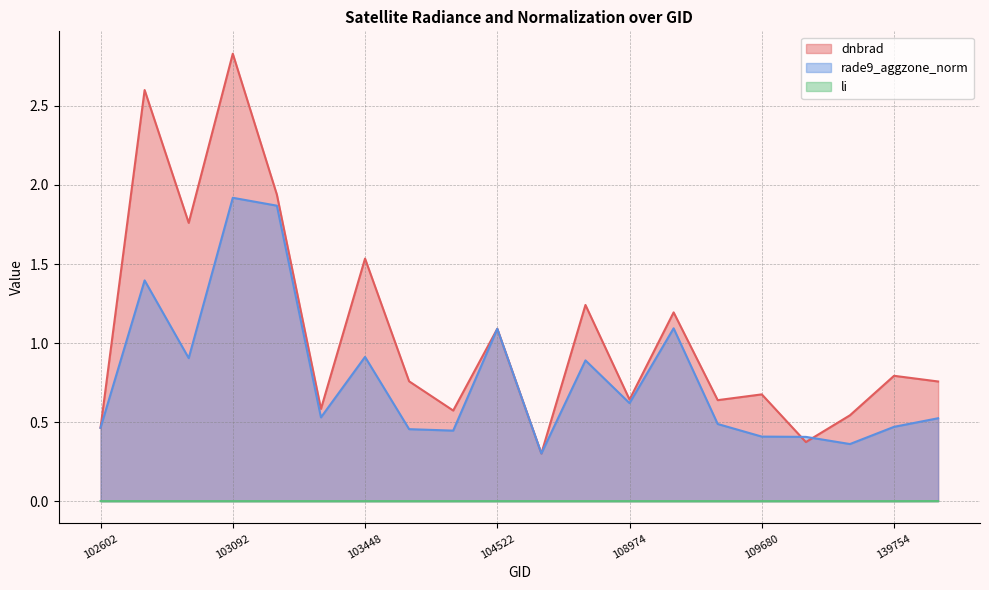

Which has a higher value, 103694 or 108090?

103694